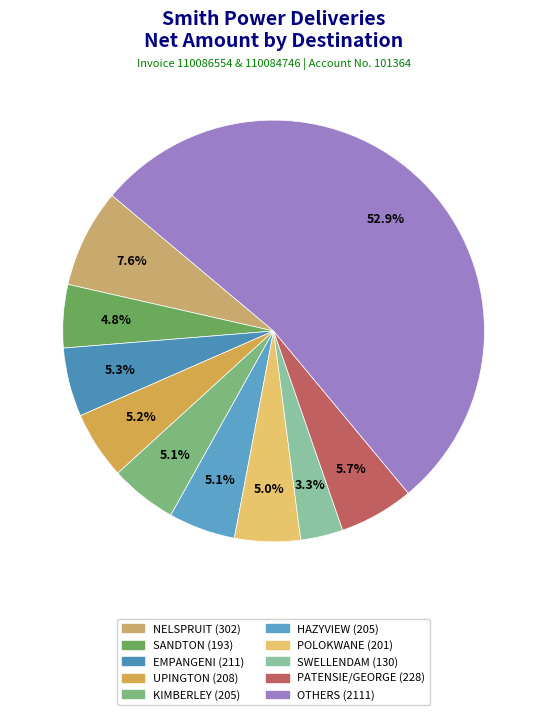

Count the number of slices in the pie.

10